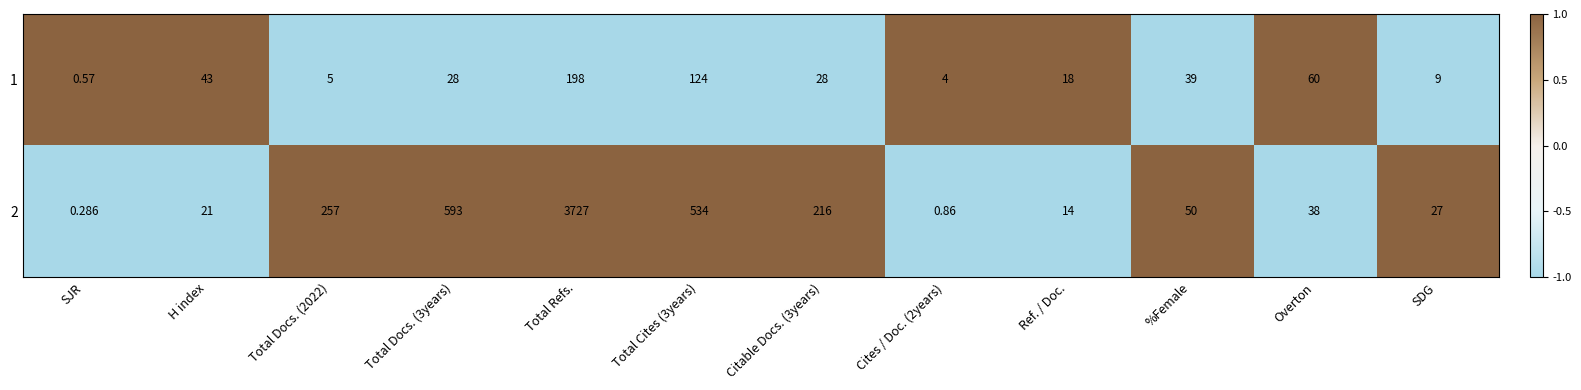

Which category has the highest value in the 1 series?

Total Refs.